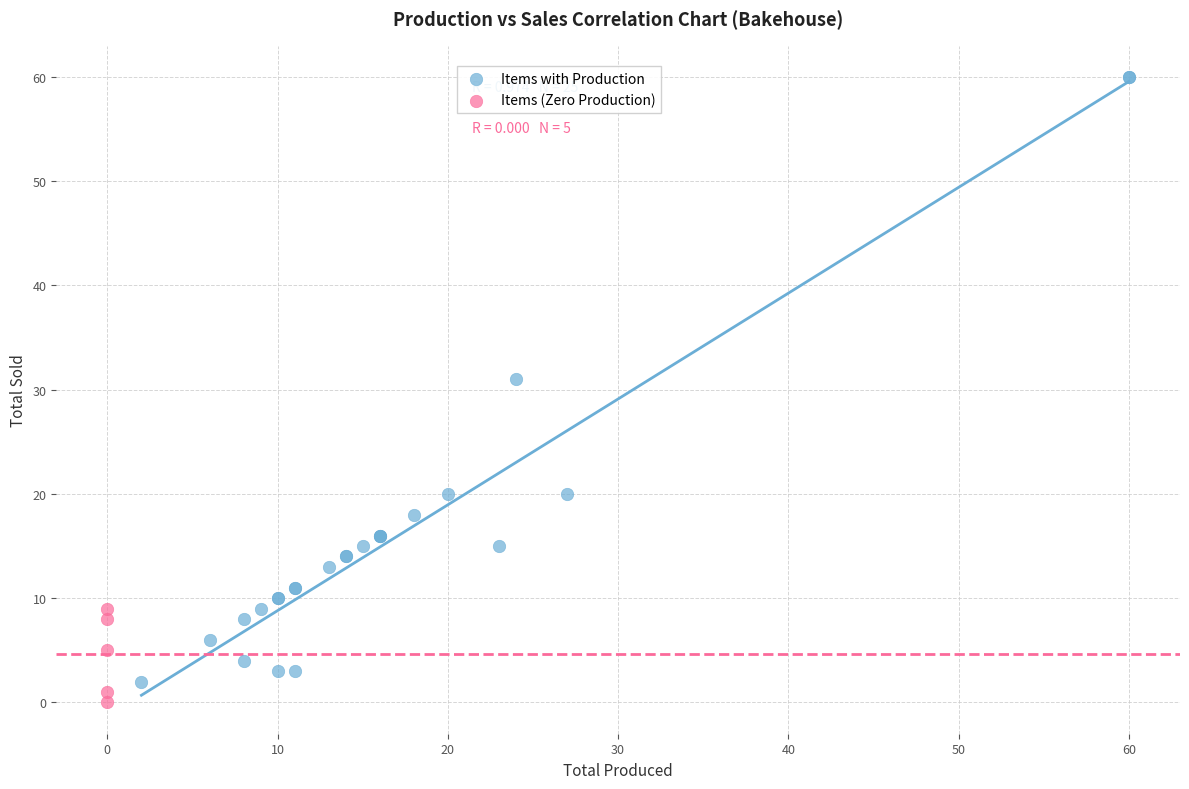

Which series contains the lowest Y value?

Items (Zero Production)